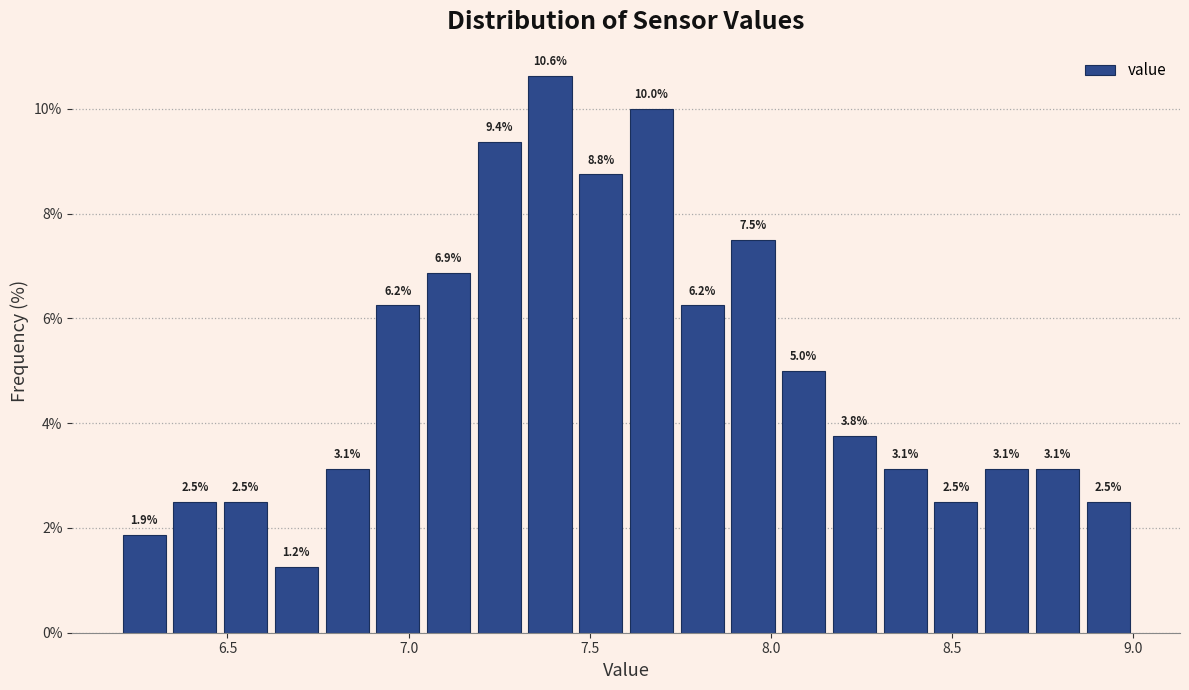

Around what value on the x-axis is the tallest bar? Give the approximate position of its centre, as read against the axis.

7.40